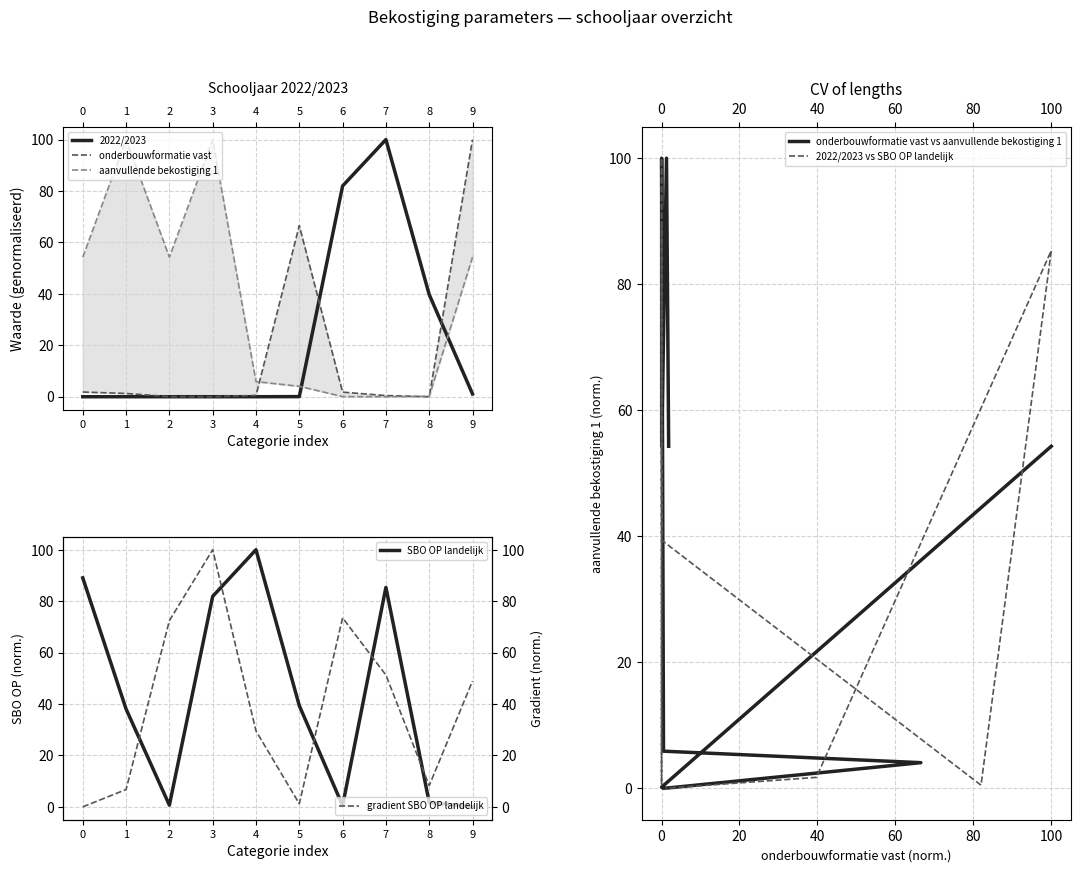

Is the value of aanvullende bekostiging 1 at 6 greater than the value of 2022/2023 at 1?

Yes